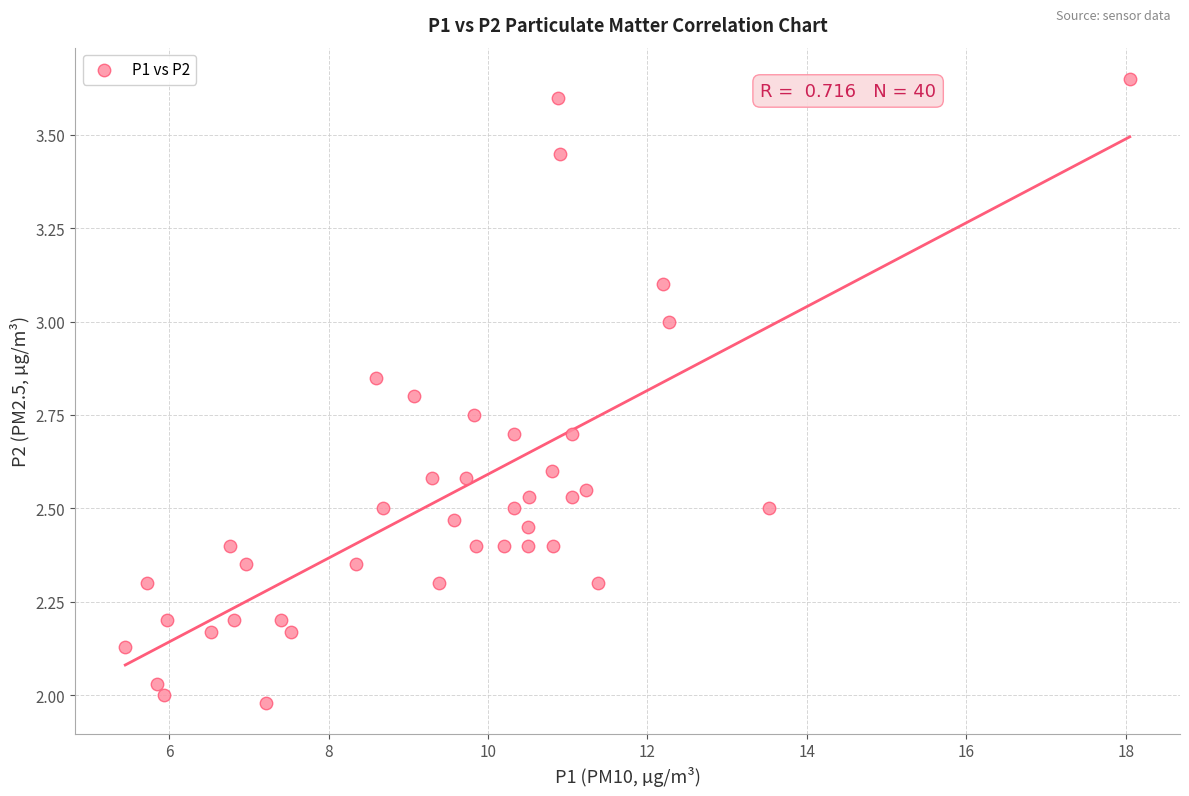

What is the range of Y values (max minus min)?

1.7